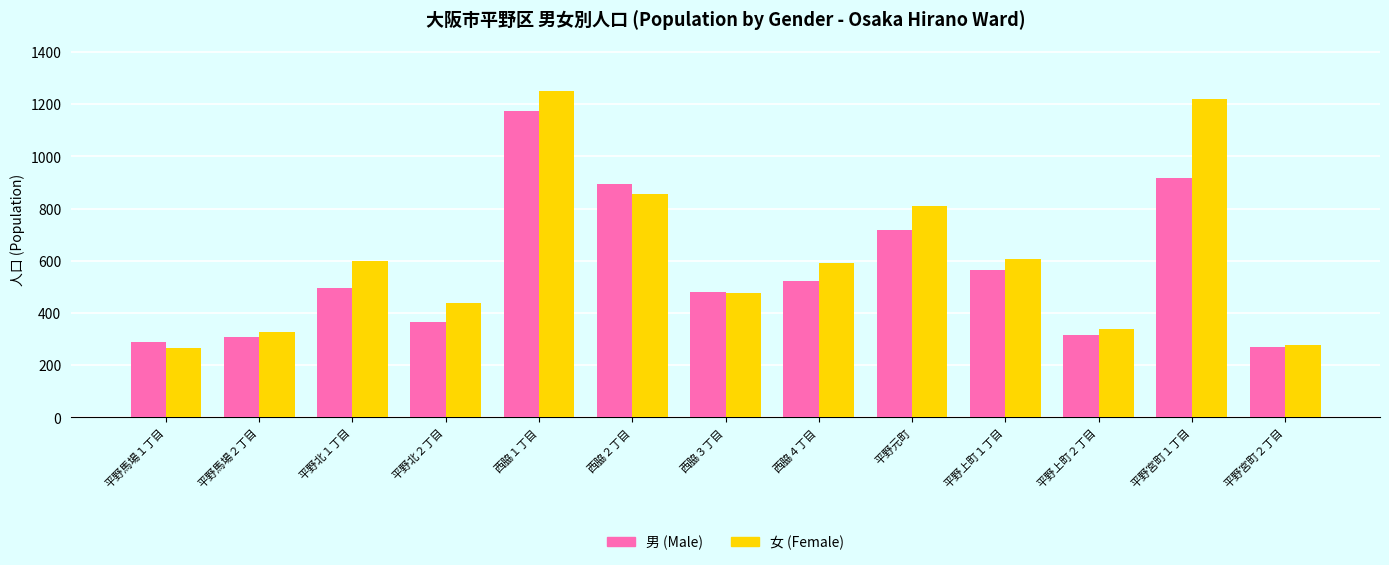

How many groups of bars are there?

13